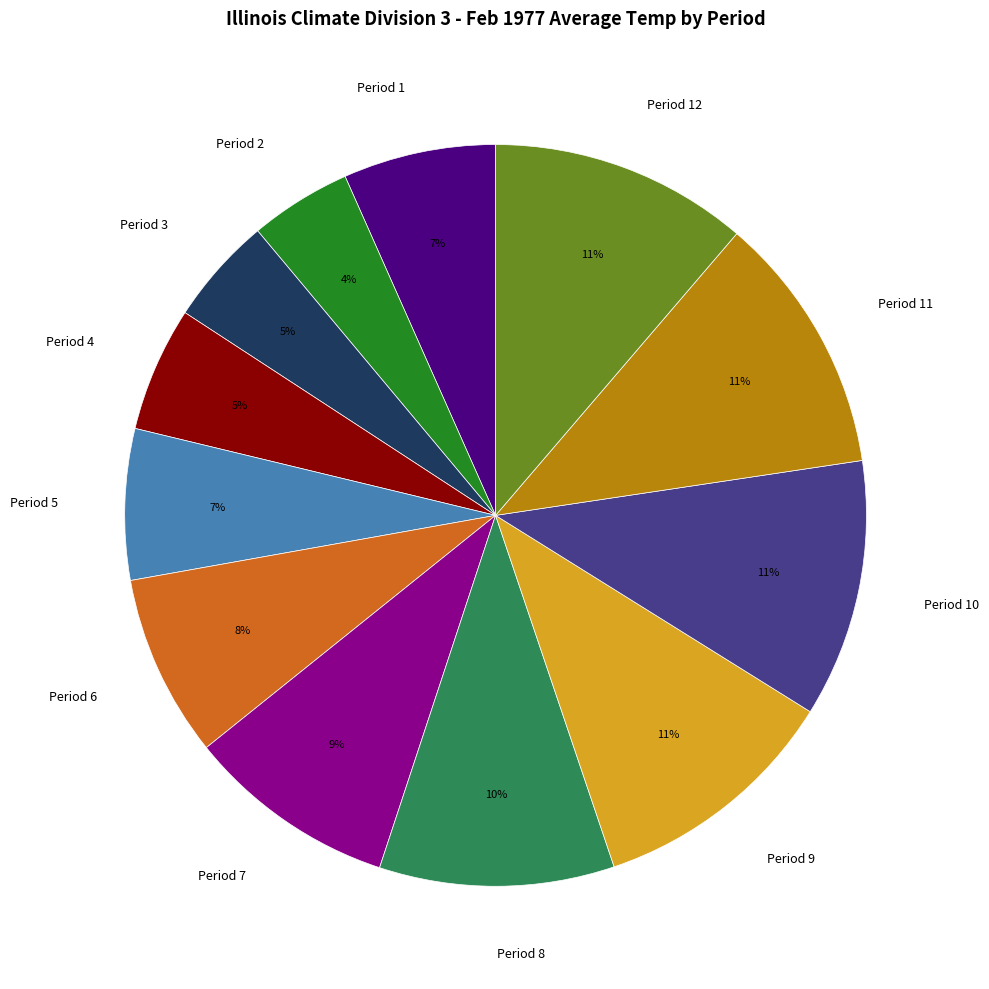

To the nearest percent, what is the difference between the Period 6 and Period 9 slice percentages?

3%